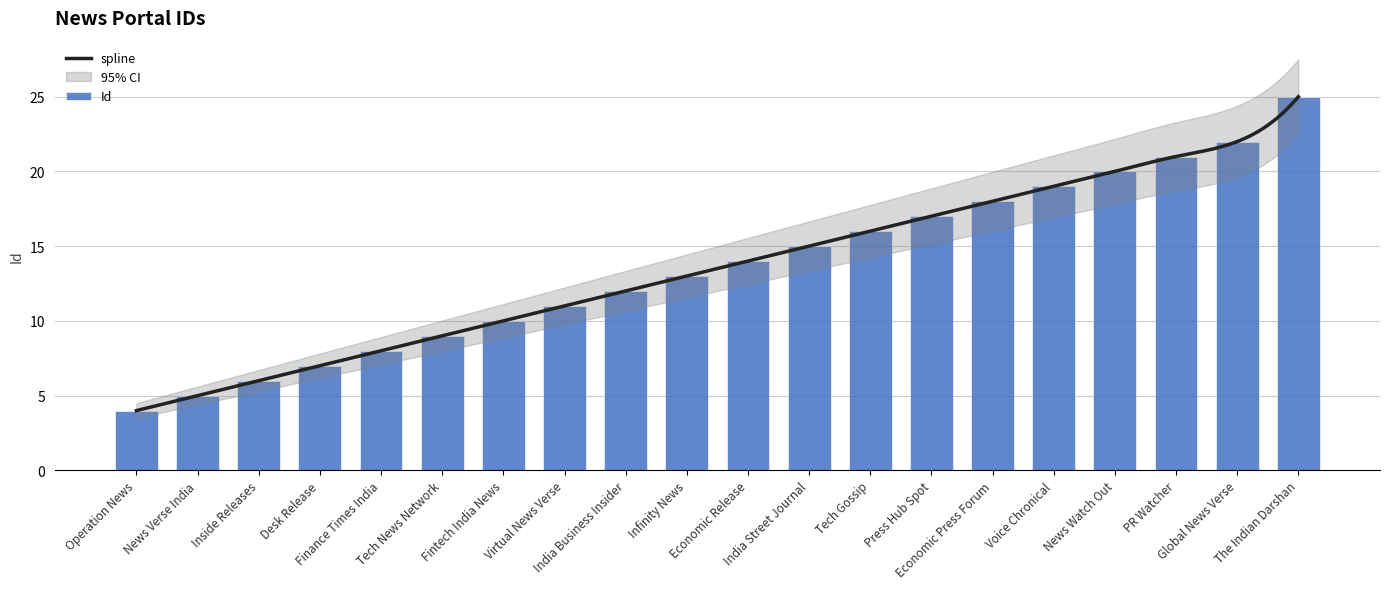

What position from the left is Economic Release?

11